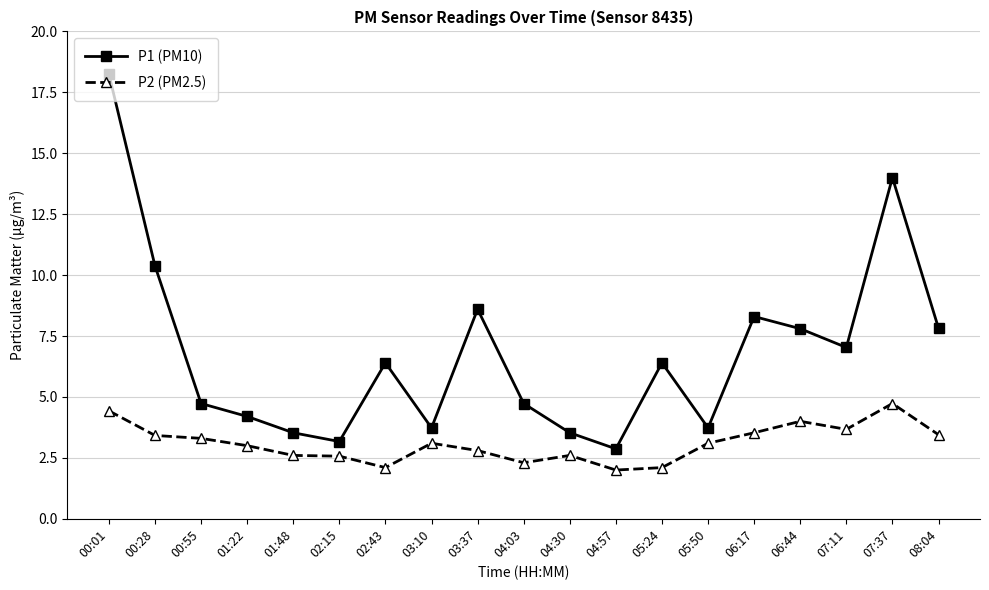

What is the minimum value for P2 (PM2.5)?

2.0